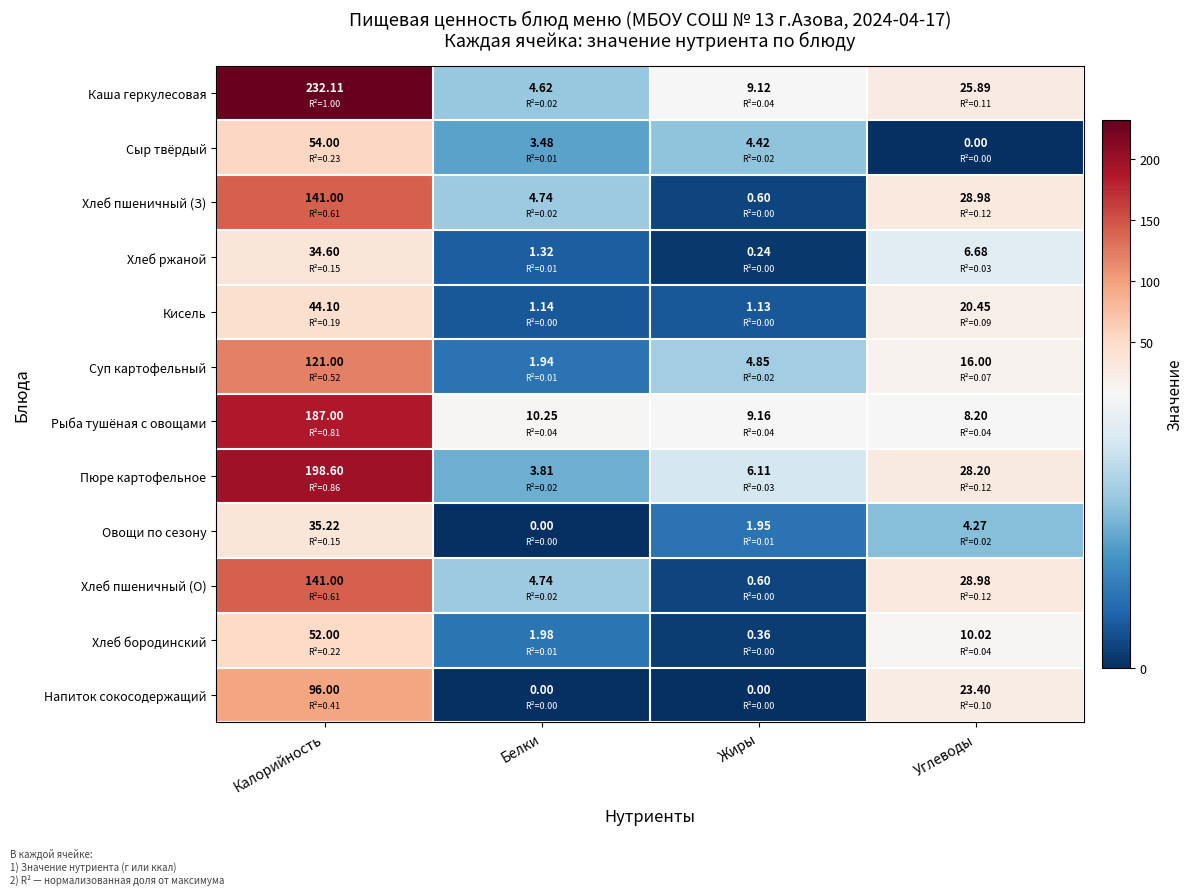

At which category is the sum across all series the highest?

Калорийность